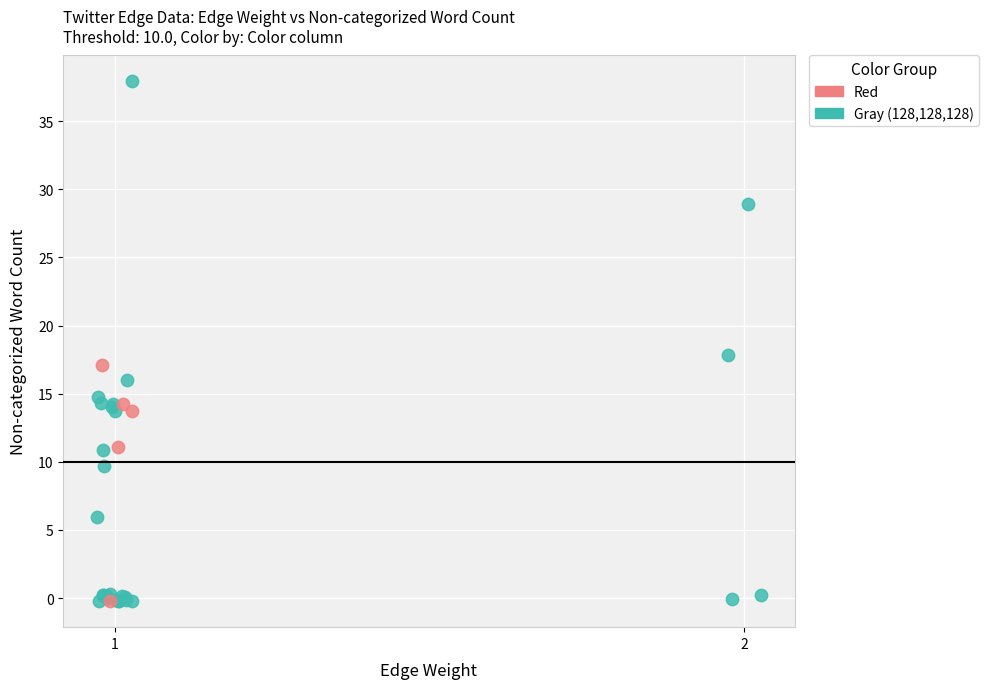

Which series has the largest Y range (max minus min)?

Gray (128,128,128)